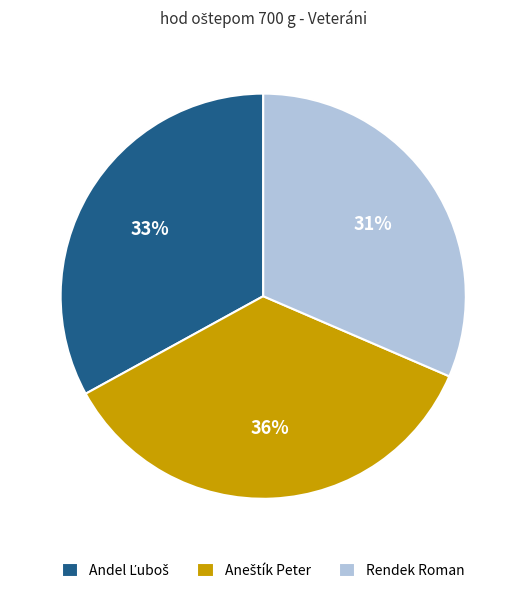

True or false: Rendek Roman accounts for 31% of the total.

True